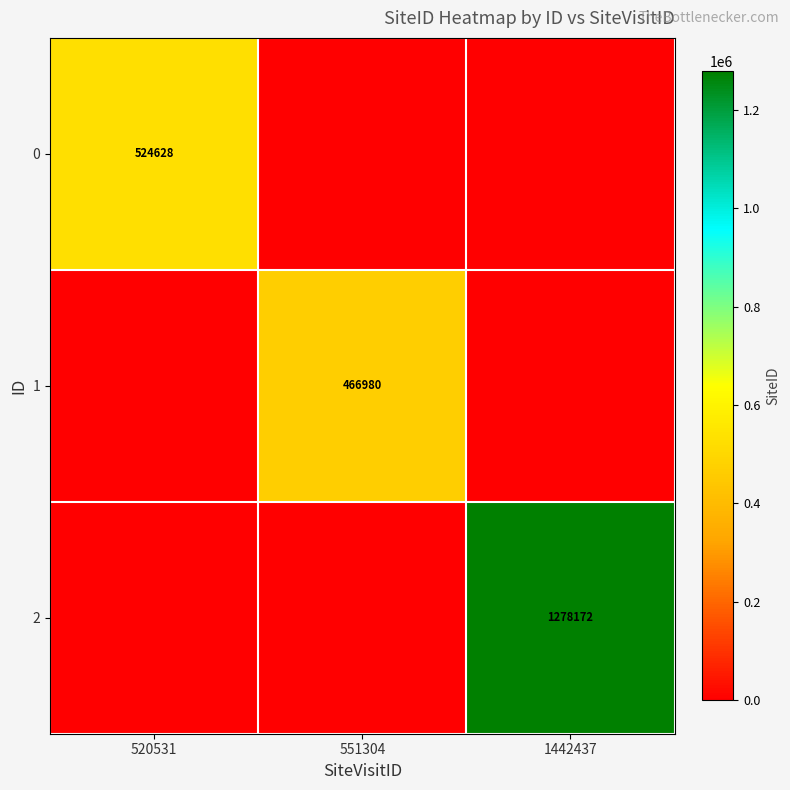

Which label corresponds to the smallest value in the chart?

551304